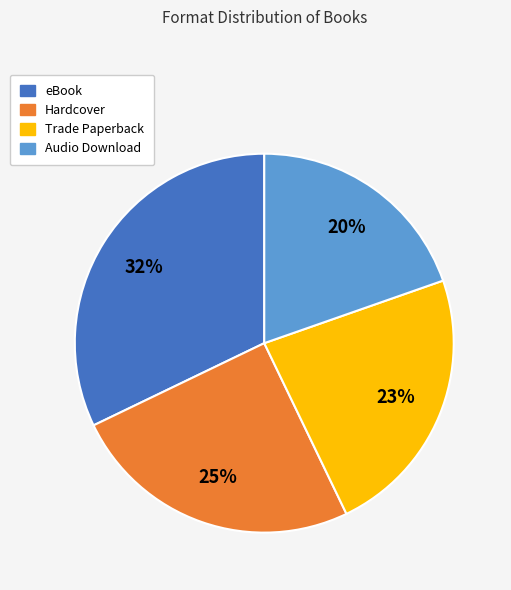

The Trade Paperback slice represents 38% of the pie. True or false?

False